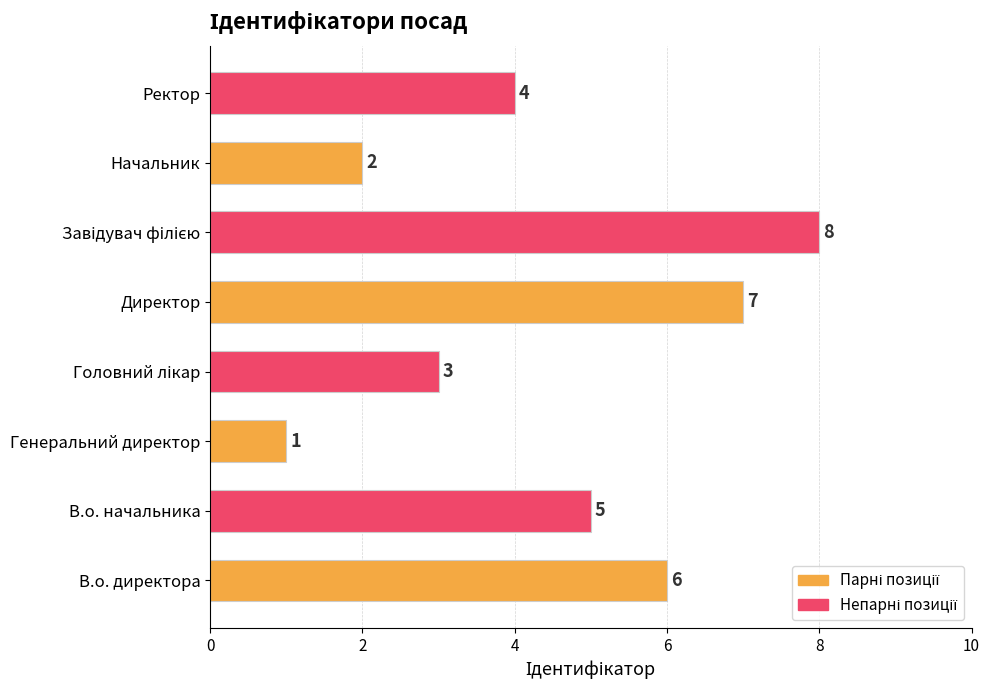

Count the values in the range 3 to 7.

5